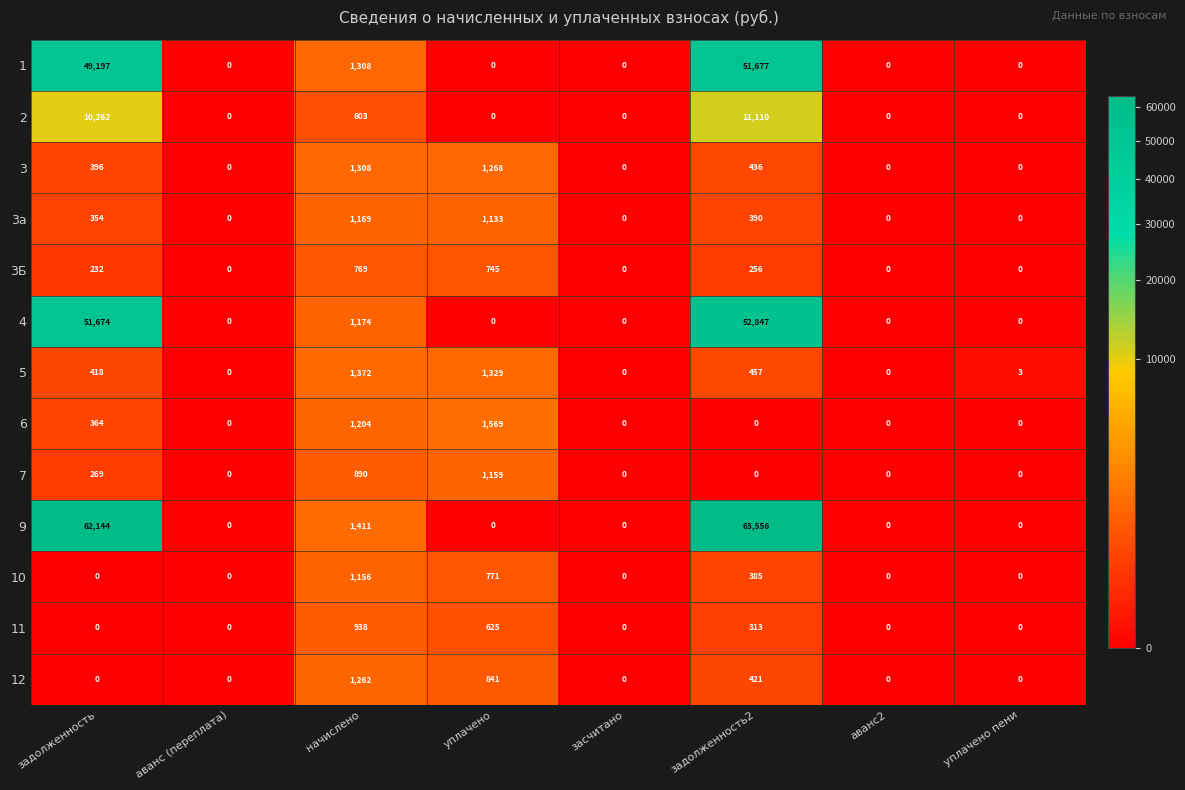

The 12 series shows 421 at задолженность2. True or false?

True